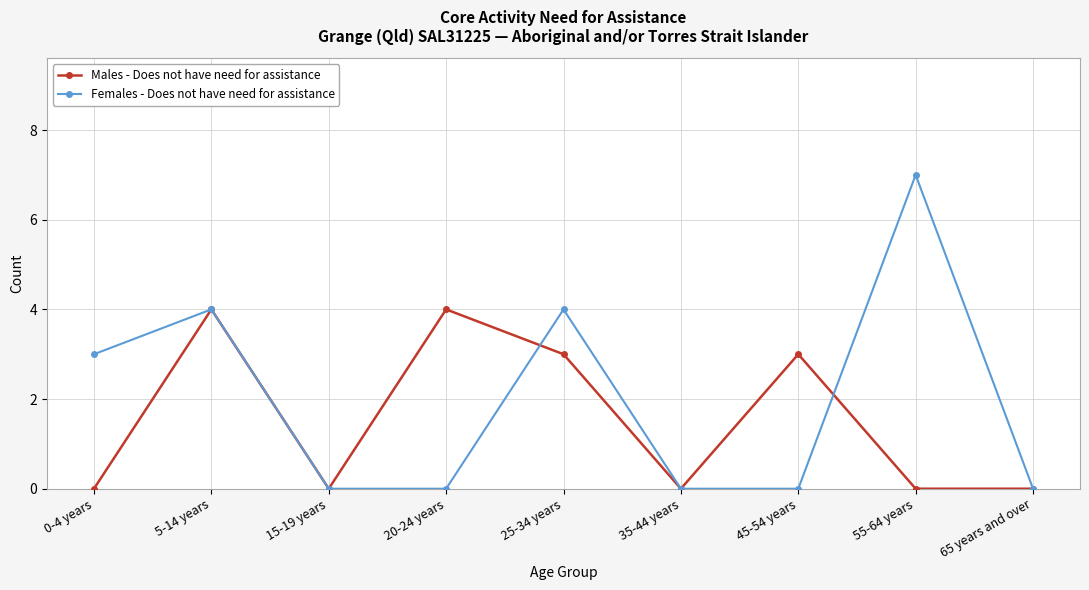

The value of Males - Does not have need for assistance at 65 years and over is 0. True or false?

True